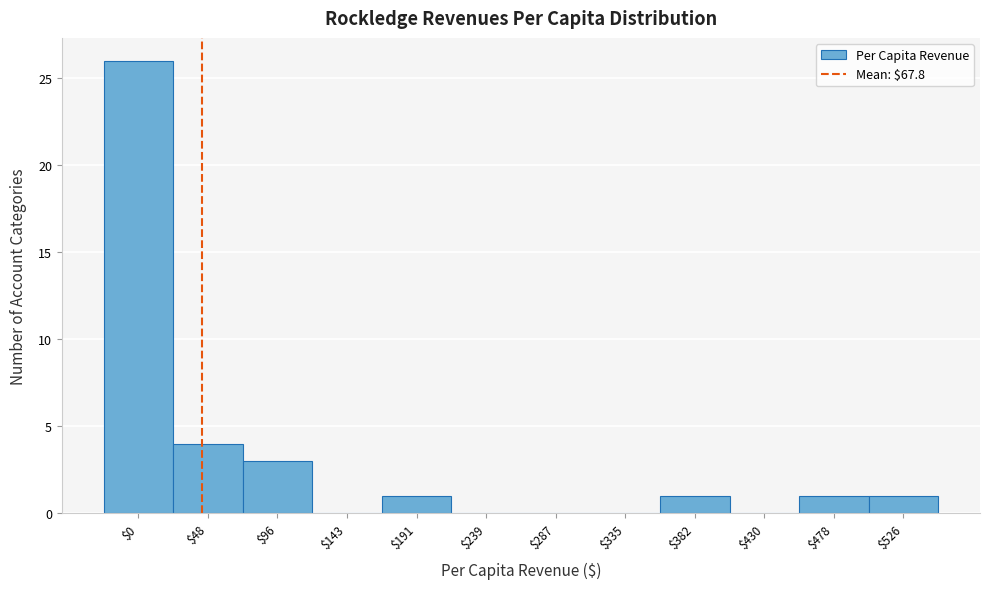

True or false: the data shows 0 at $382.

False